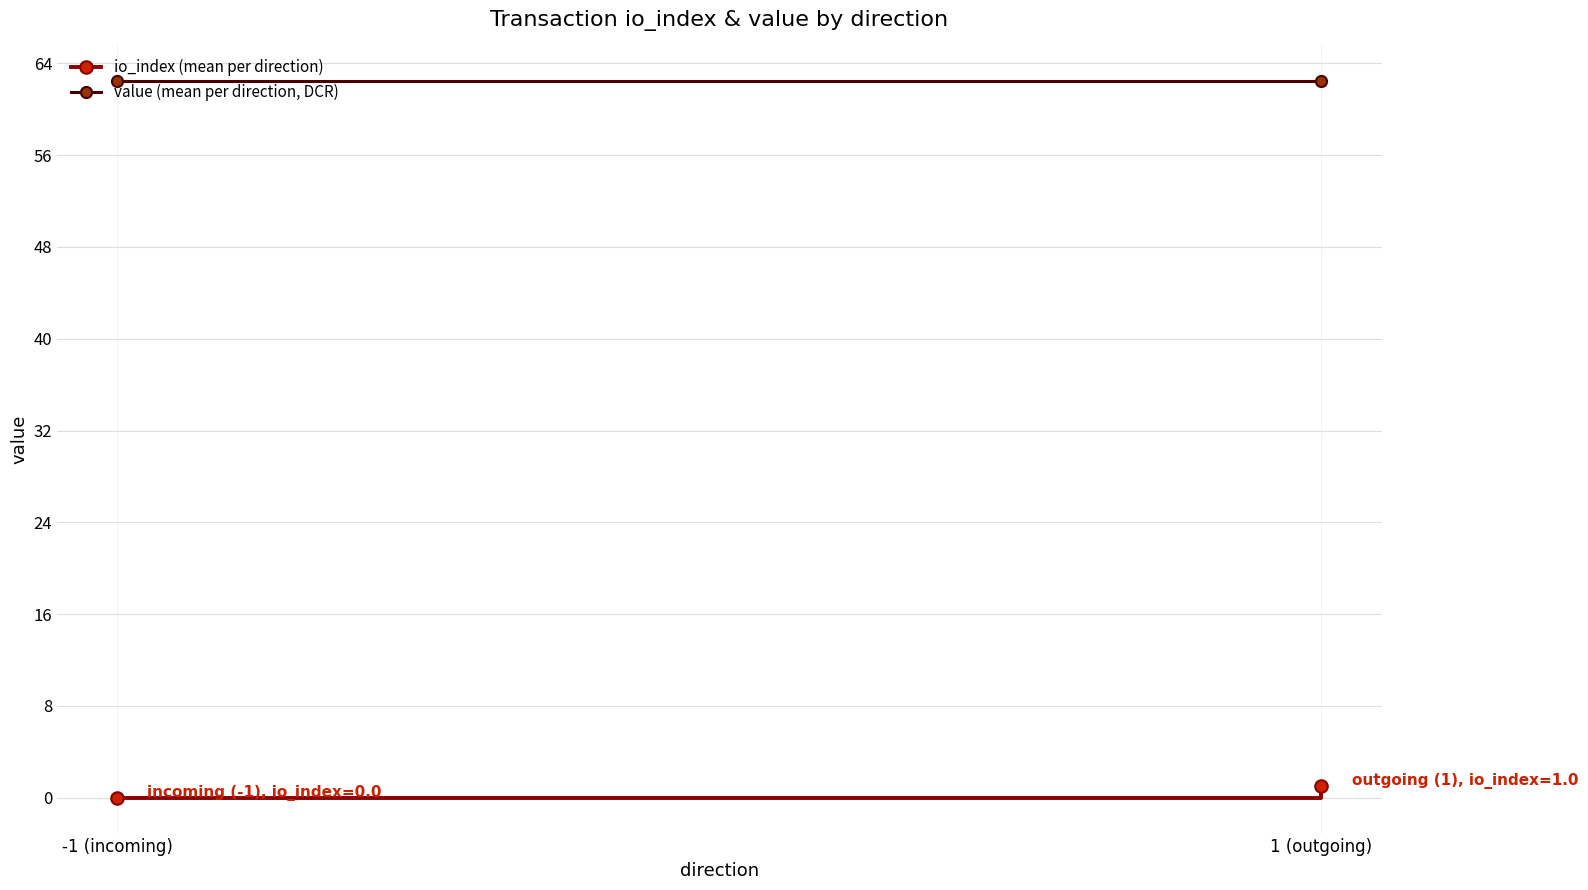

Where is io_index (mean per direction) nearest to the value 0?

-1 (incoming)